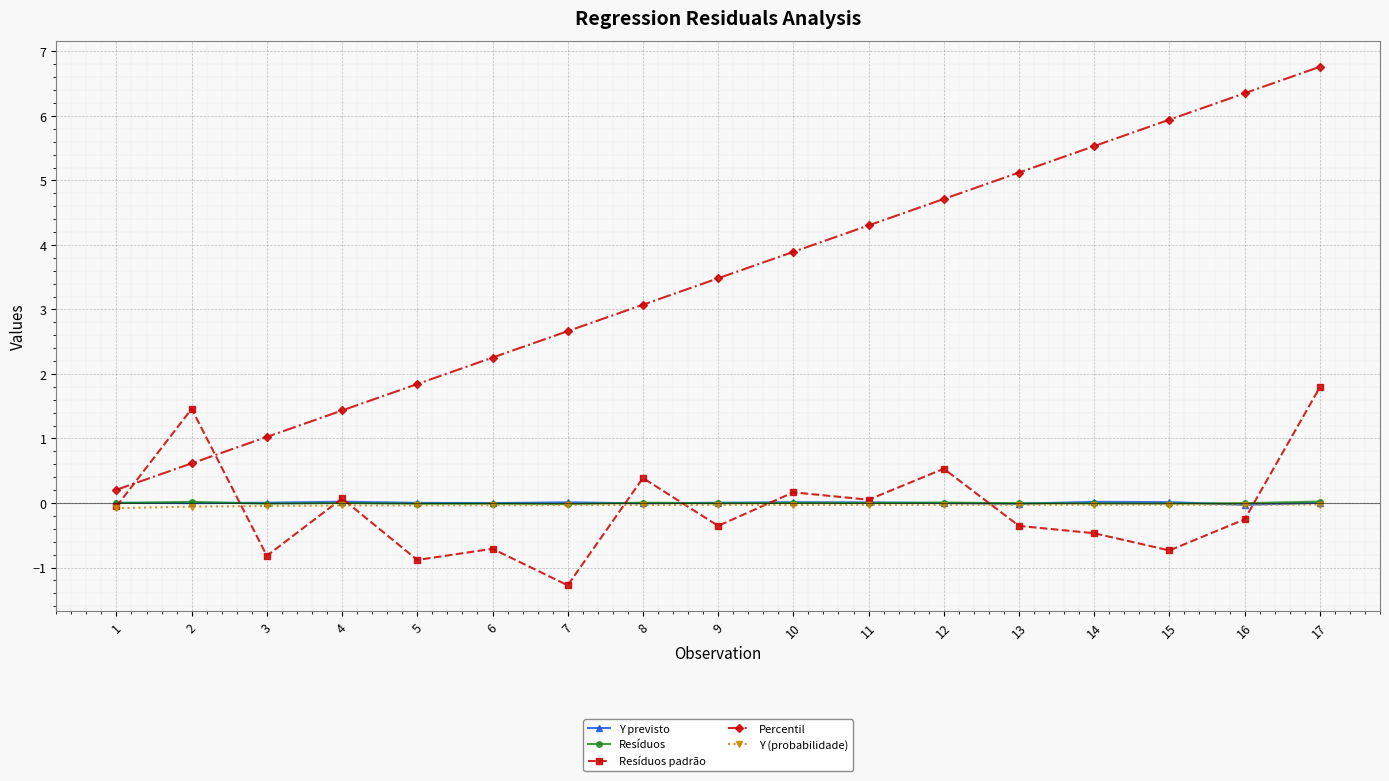

How many data points in Resíduos padrão are above 0?

7